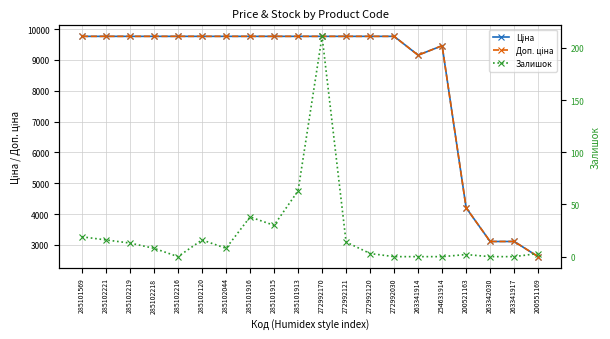

What is the label of the 17th point from the left?

200521163